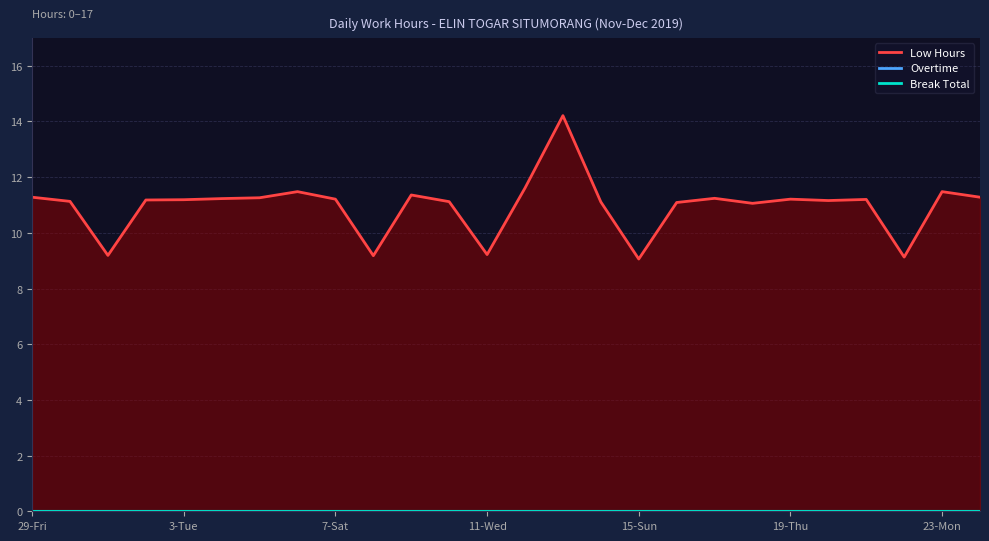

How many data points does each series have?

26